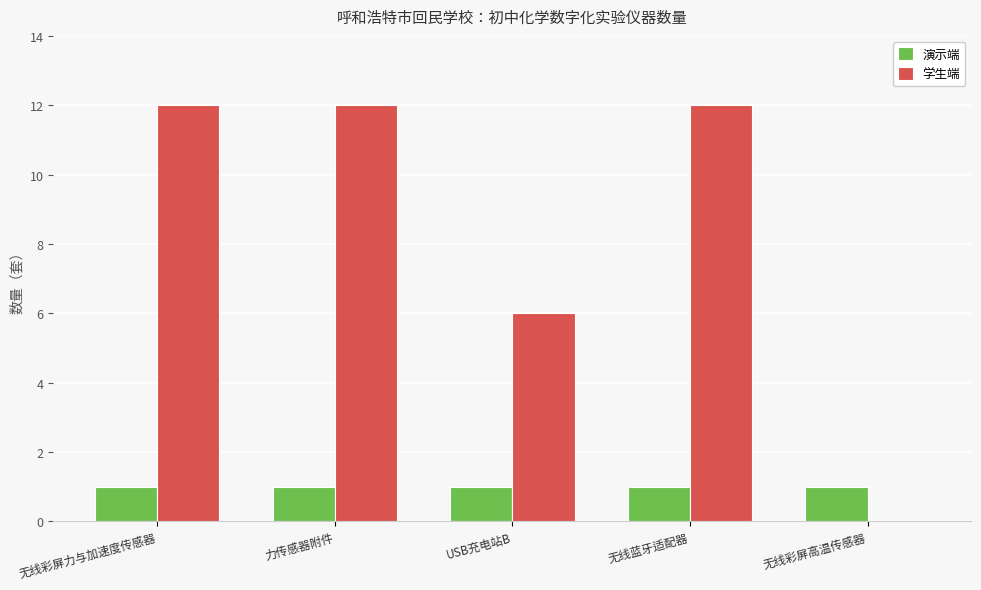

Which series has the largest range (max minus min)?

学生端